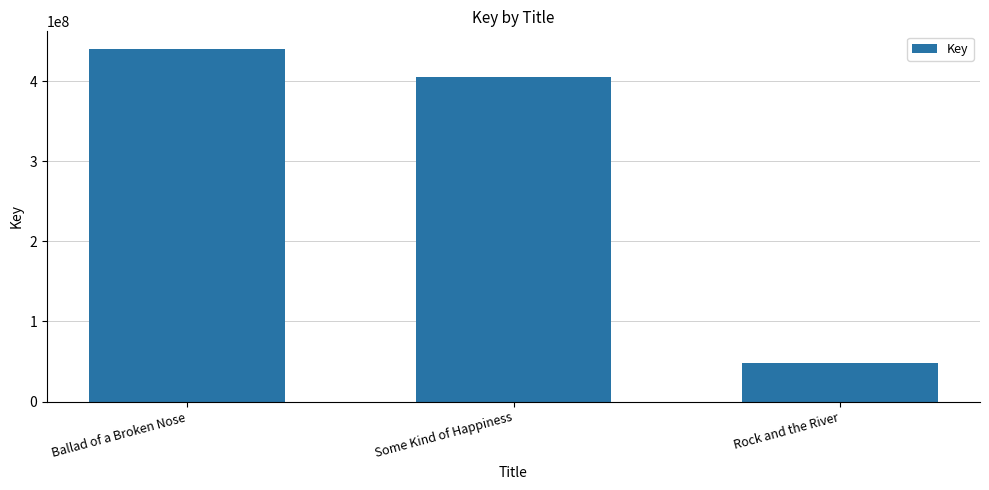

Reading right to left, extract all data points from this chart.

Rock and the River=48551525	Some Kind of Happiness=404955678	Ballad of a Broken Nose=440380545